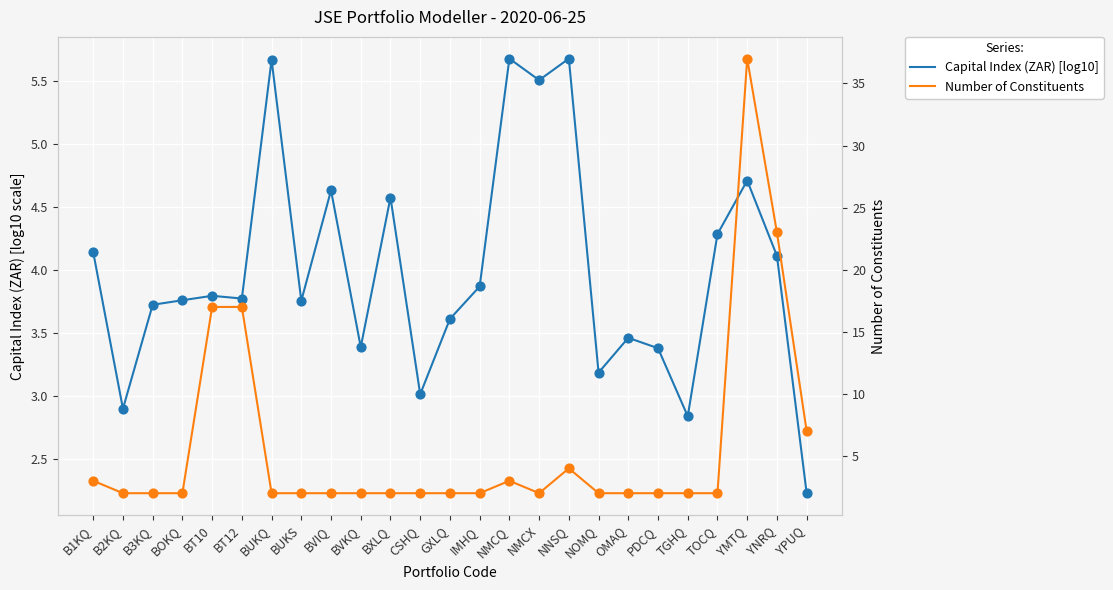

Which series has the largest total across all categories?

Number of Constituents